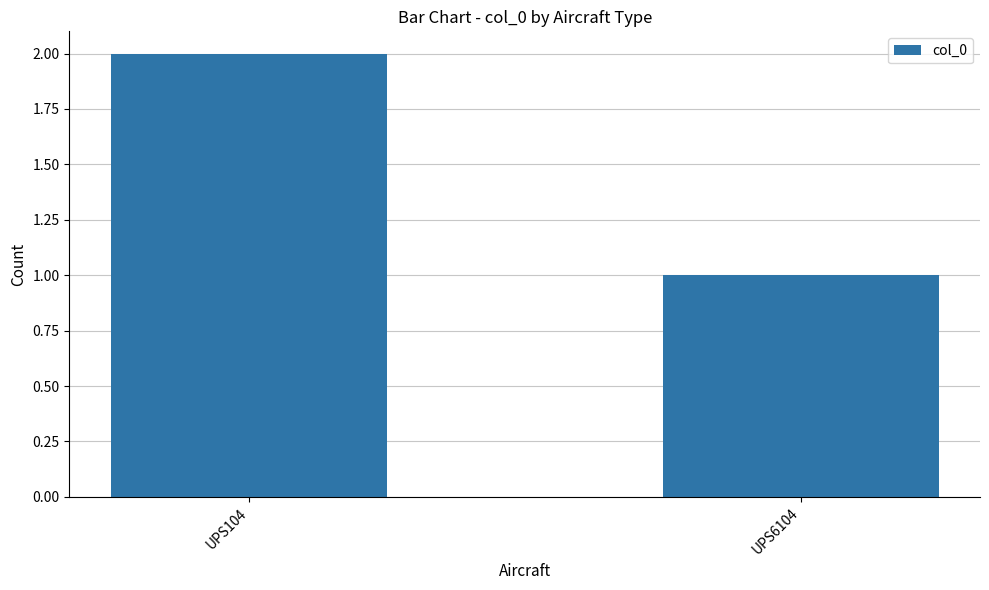

What is the change in value from UPS104 to UPS6104?

-1